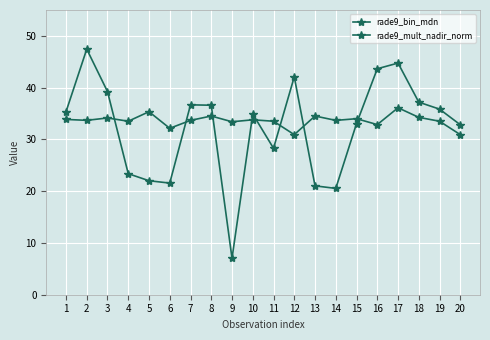

The rade9_mult_nadir_norm series shows 52.4 at 20. True or false?

False